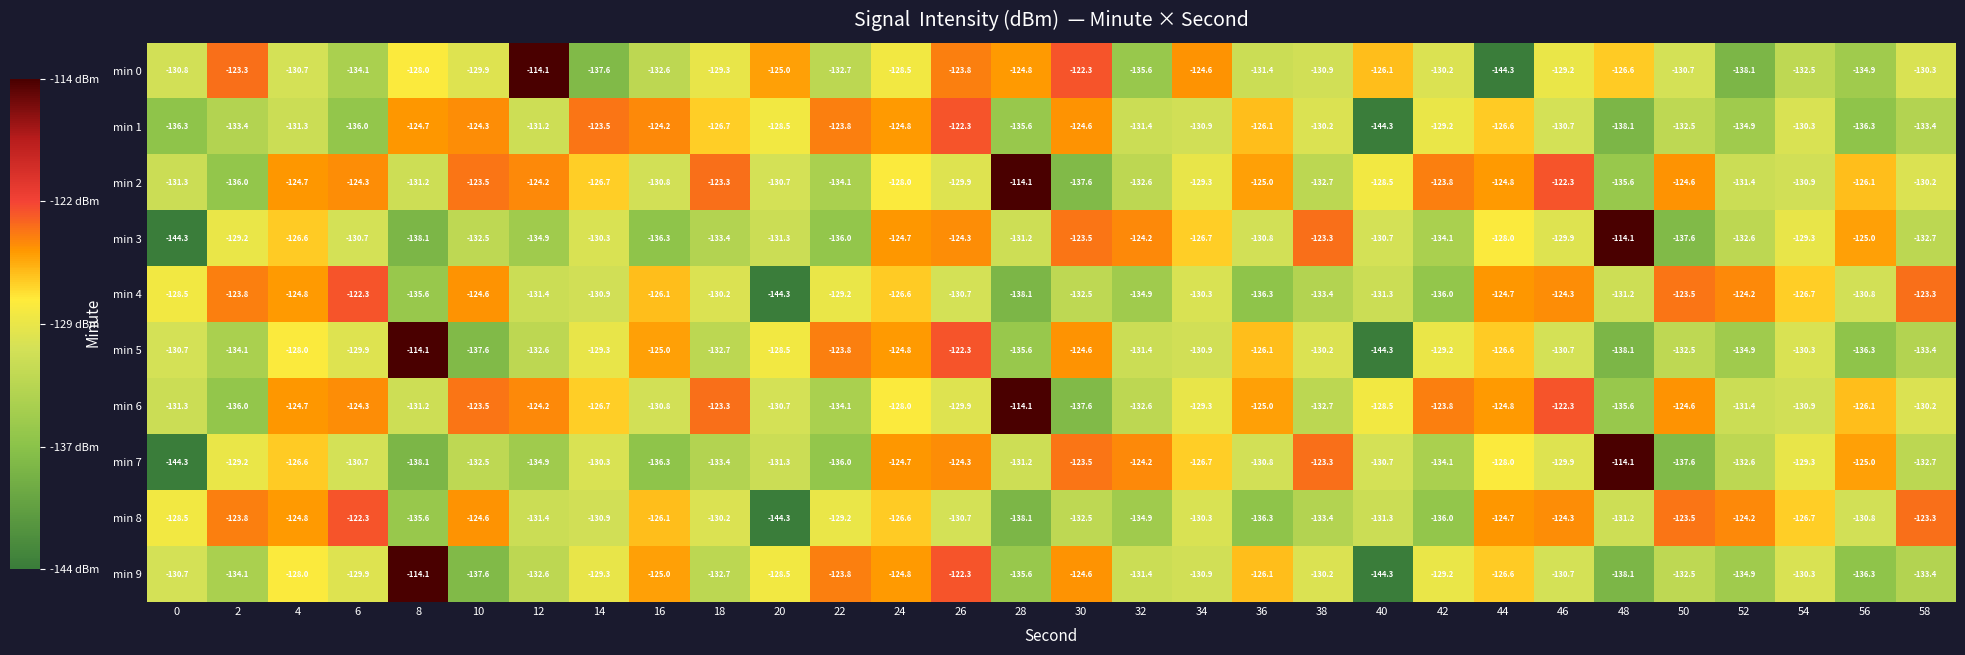

What is the total value across all series at 22?

-1302.7